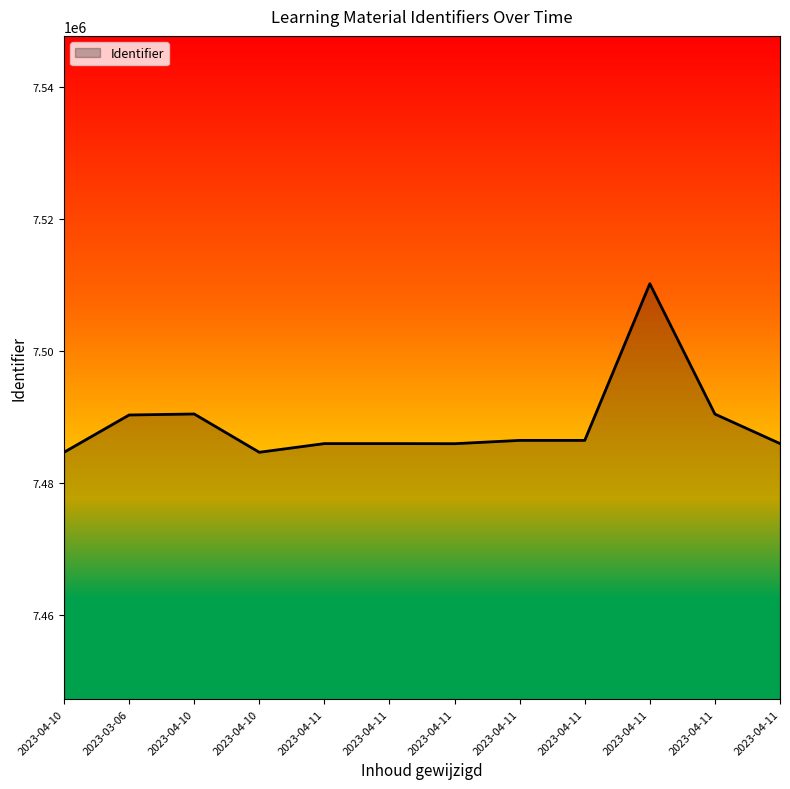

The chart shows a value of 7490517 at 2023-04-10. True or false?

True